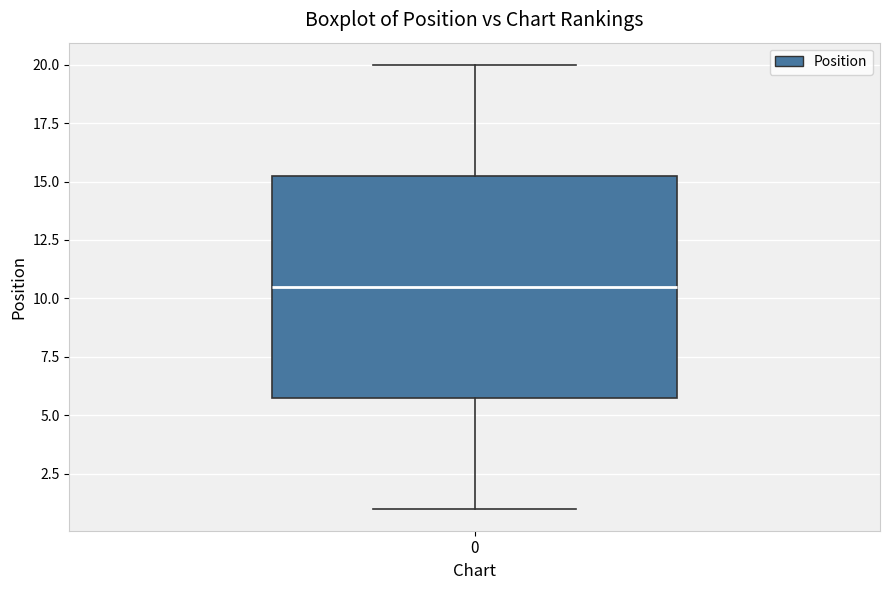

Where does the lower whisker of the box at x = 0 end on the y-axis? The values are not printed on the chart, so give them approximately, as read against the axis.

1.0